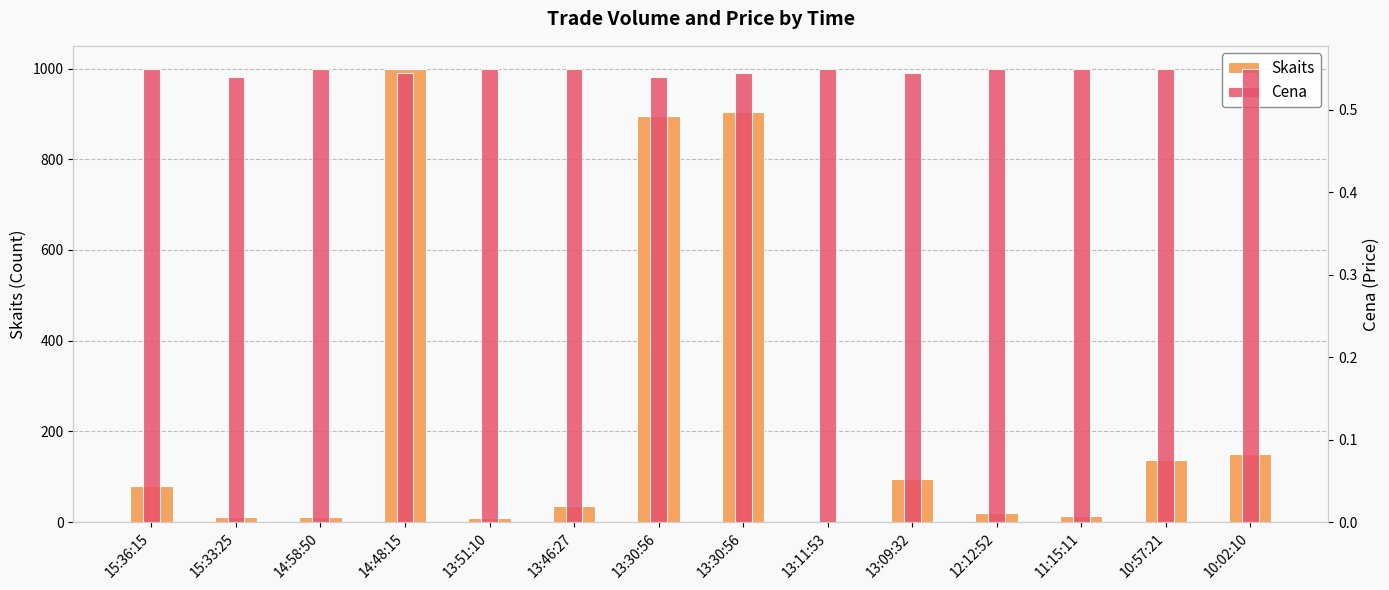

At which label does Skaits first exceed 80?

14:48:15